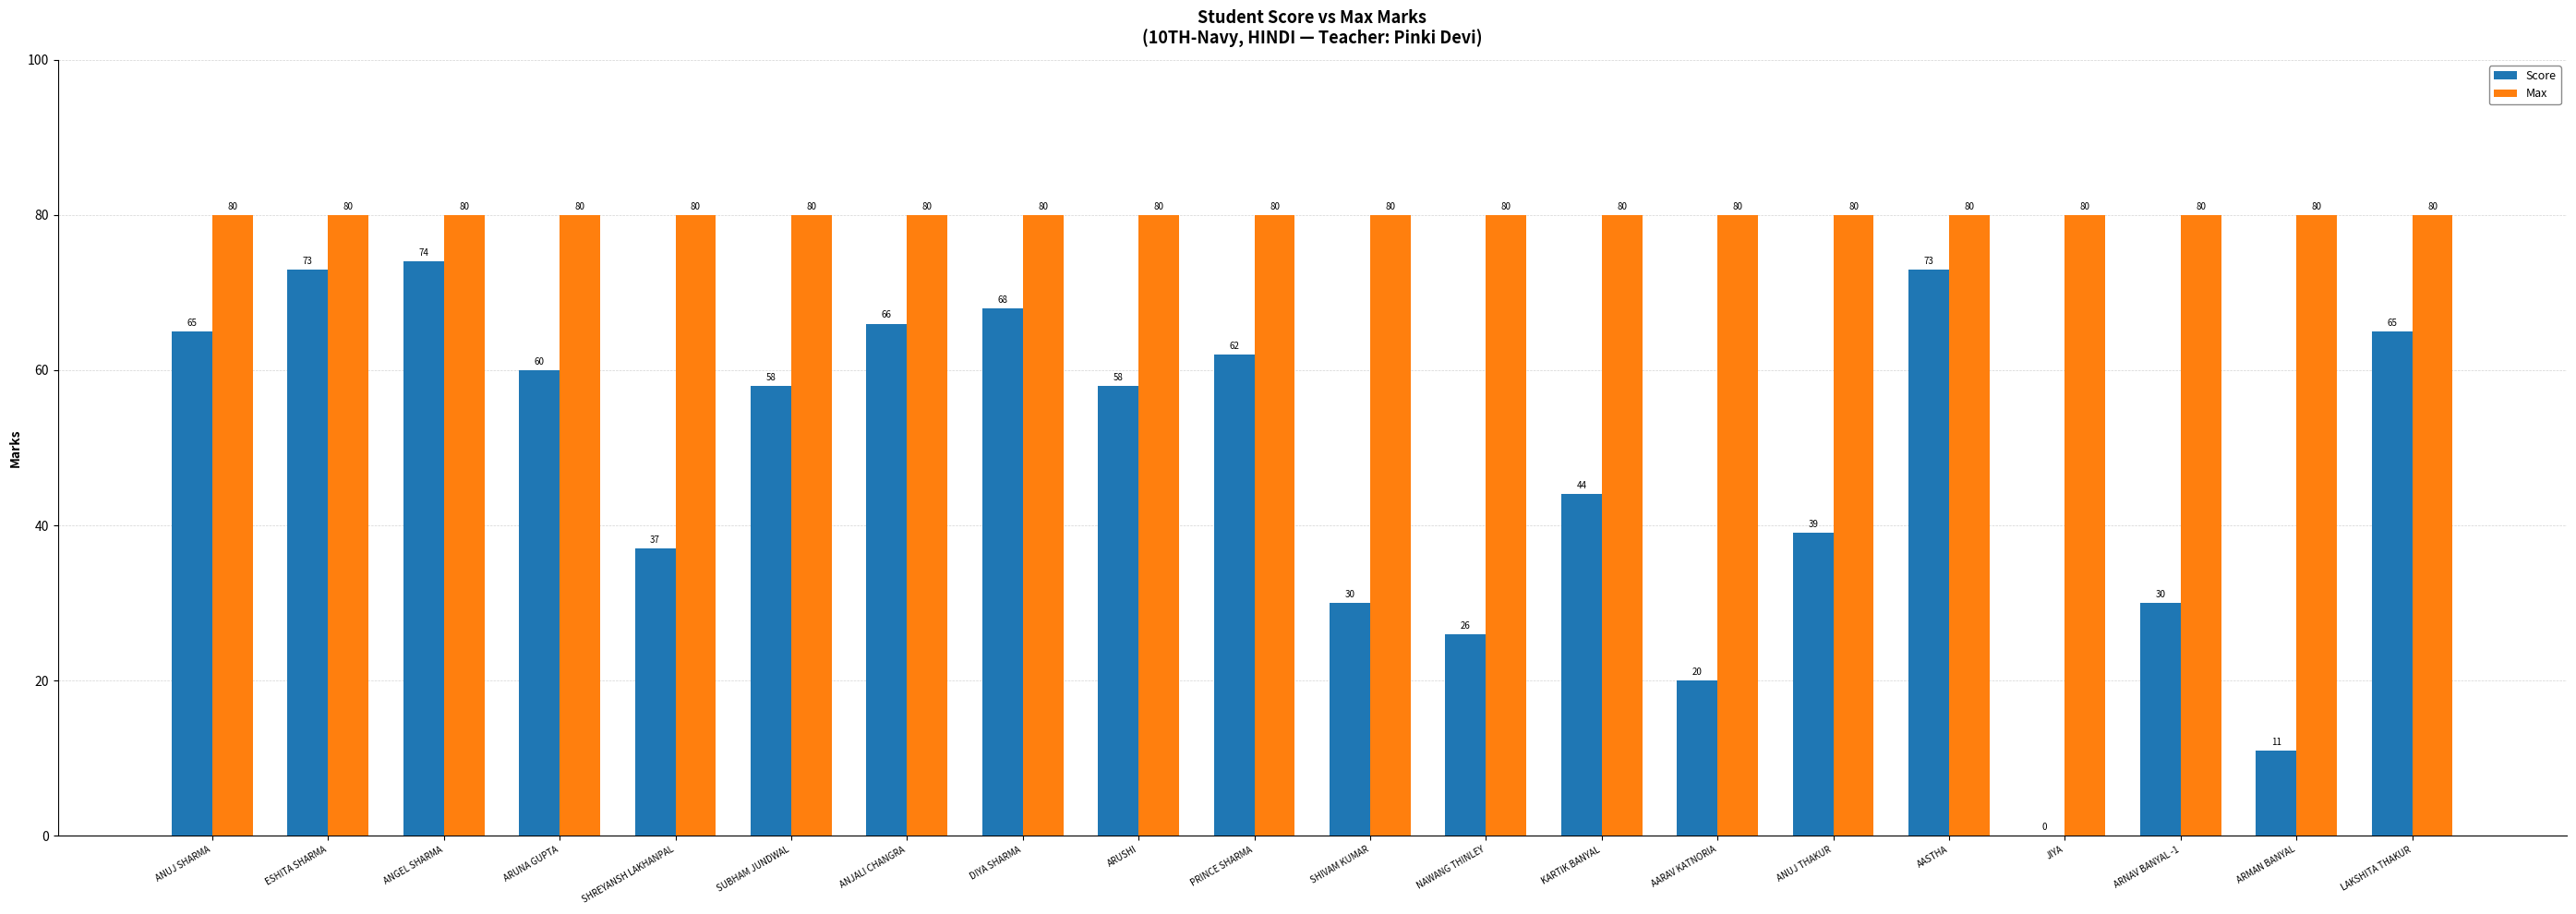

What is the highest value of the Score series?

74